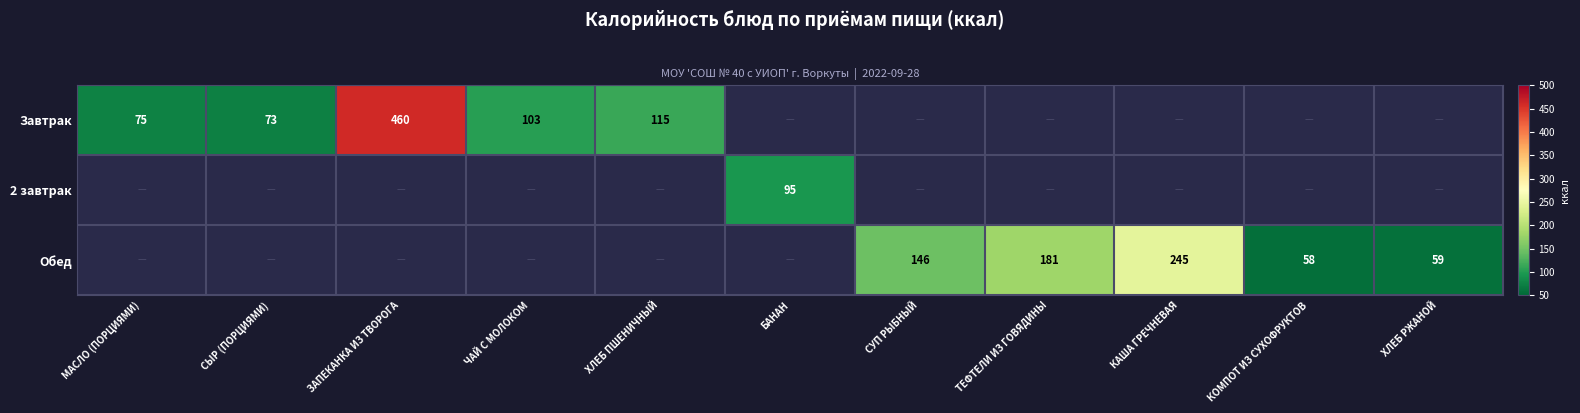

Count the number of categories in the chart.

11